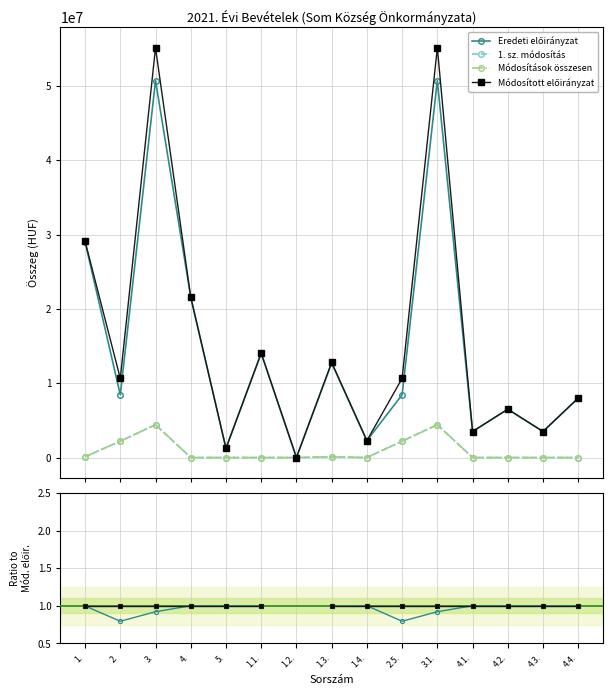

Is it true that 1. sz. módosítás equals -0.1 at 4.4.?

False